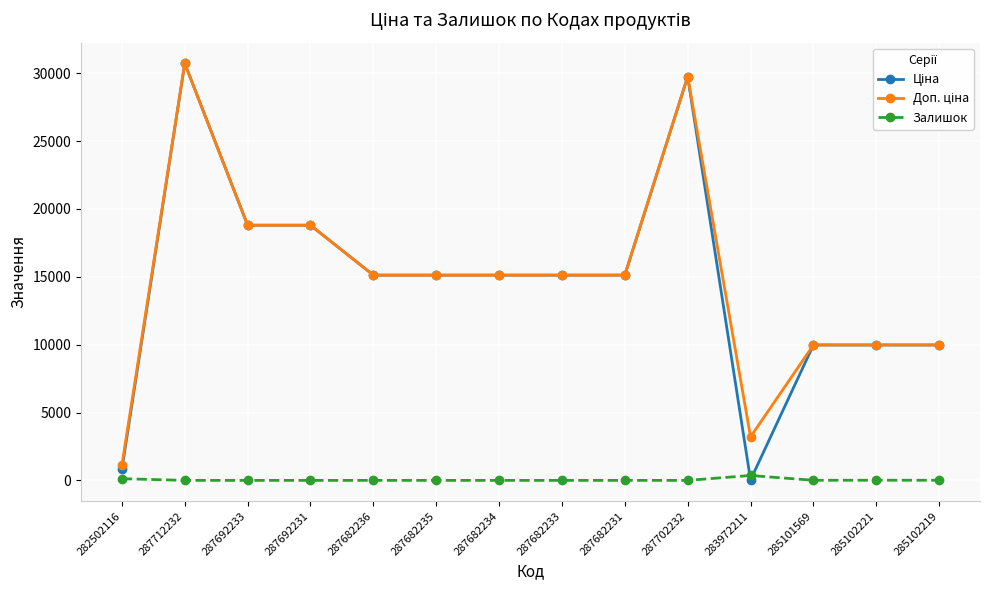

How many series are shown in this chart?

3